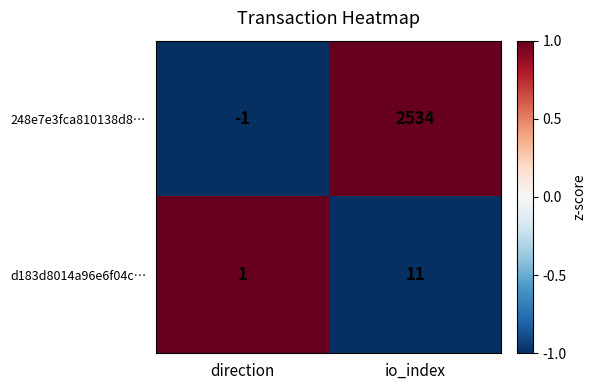

At direction, list the series in order from largest to smallest.

d183d8014a96e6f04c…, 248e7e3fca810138d8…